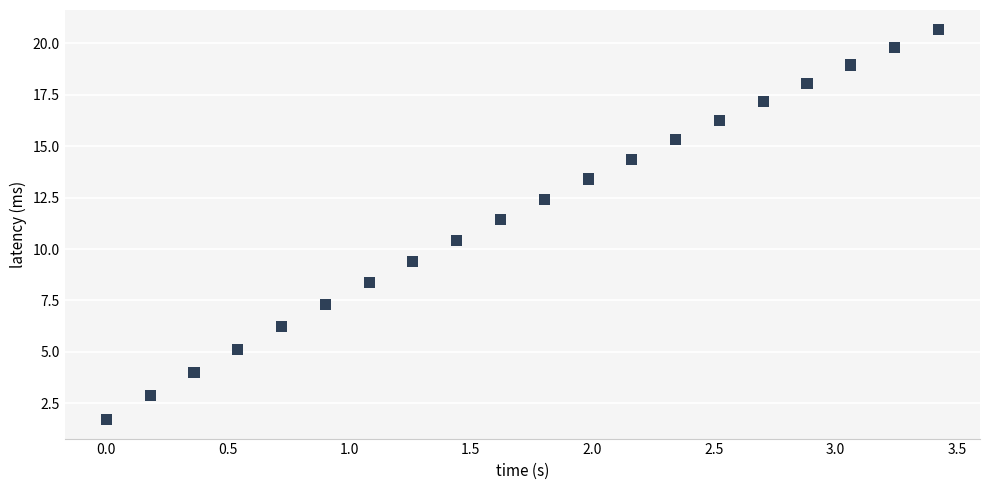

What is the range of X values (max minus min)?

3.4